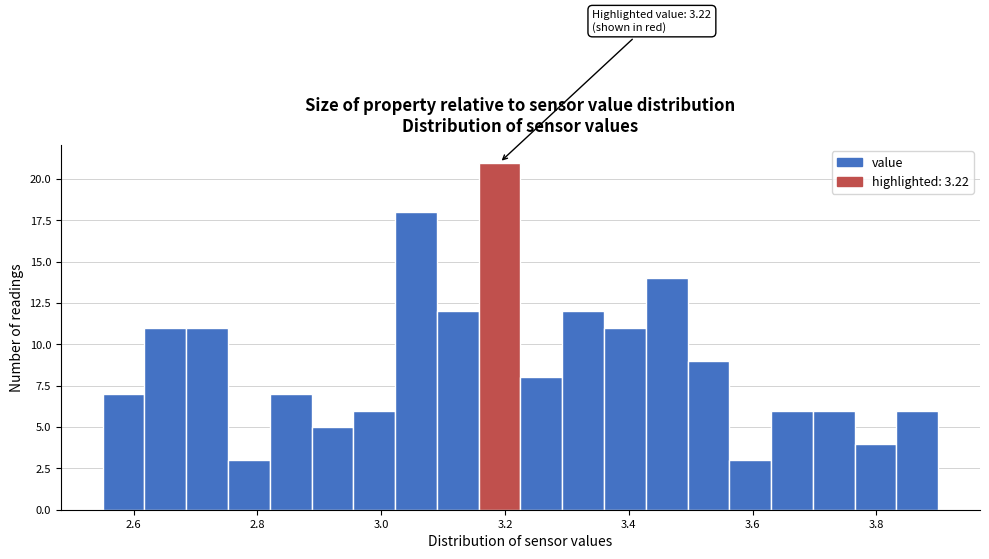

Around what value on the x-axis is the tallest bar? Give the approximate position of its centre, as read against the axis.

3.20